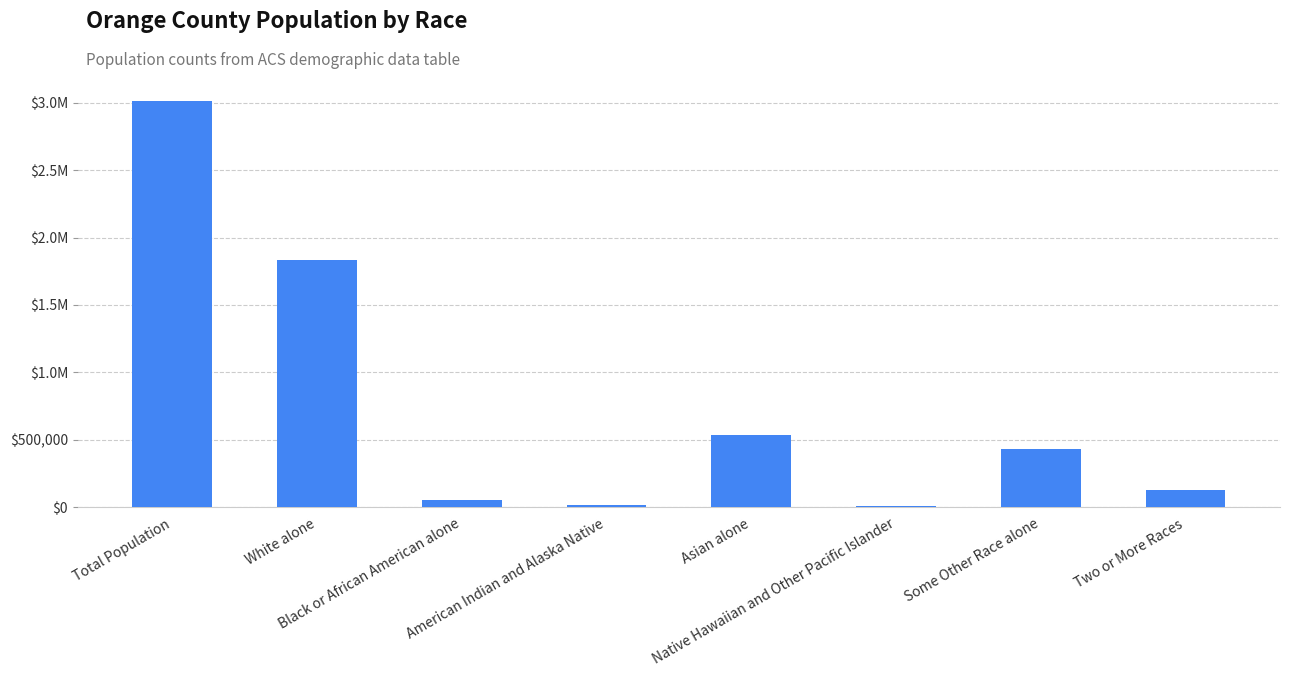

What position from the left is Two or More Races?

8